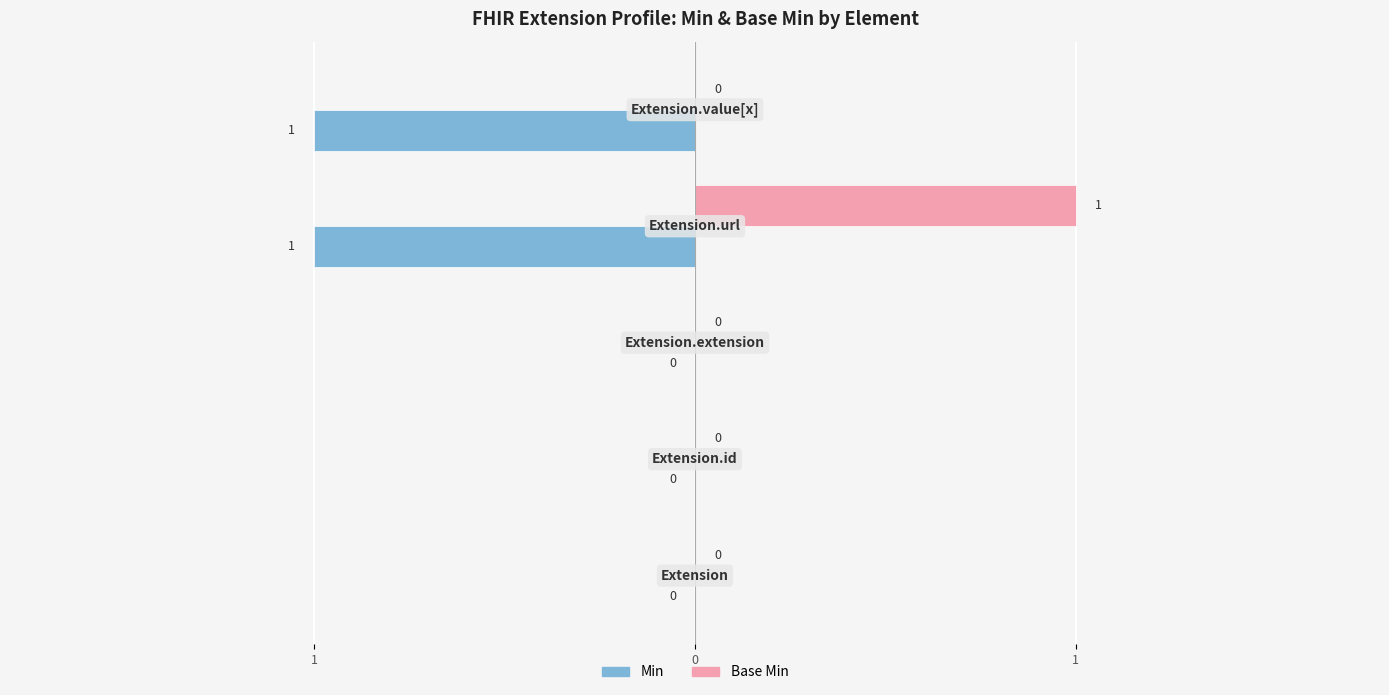

What are all the series names shown in the legend?

Min, Base Min